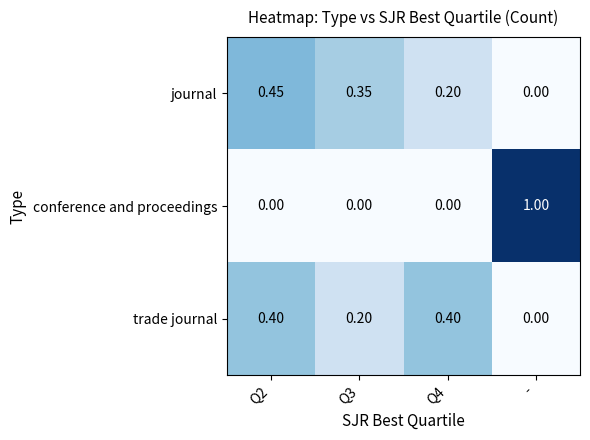

Between Q2 and -, which series saw the biggest shift?

conference and proceedings